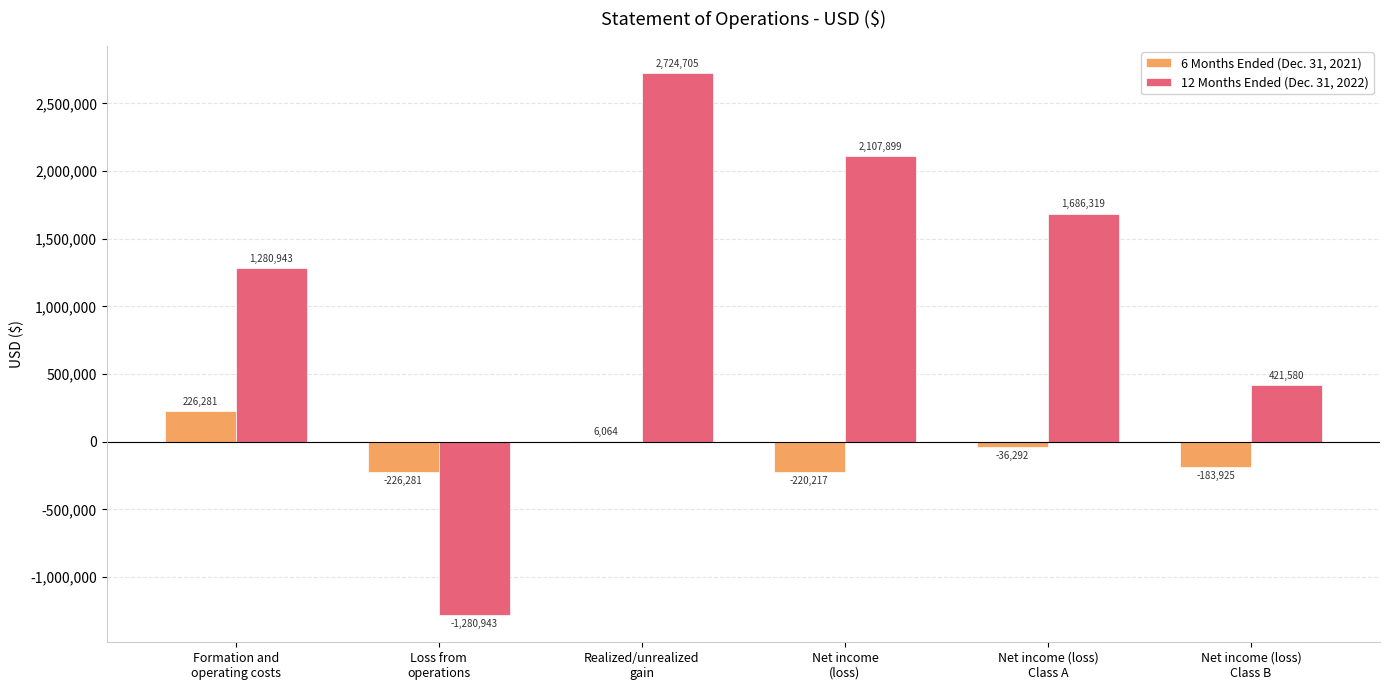

Are the bars horizontal?

No